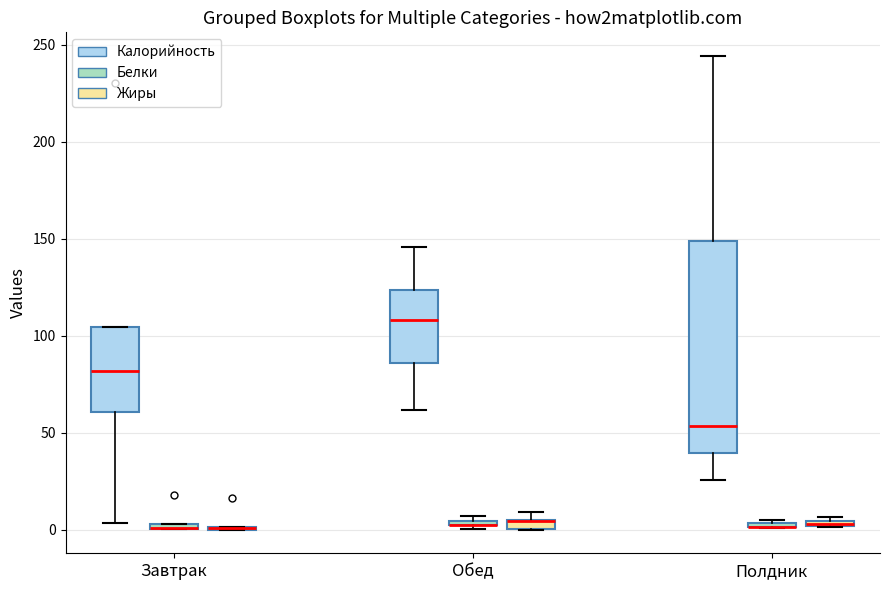

Where is the upper edge of the box for Обед (Белки) on the y-axis? The values are not printed on the chart, so give them approximately, as read against the axis.

5